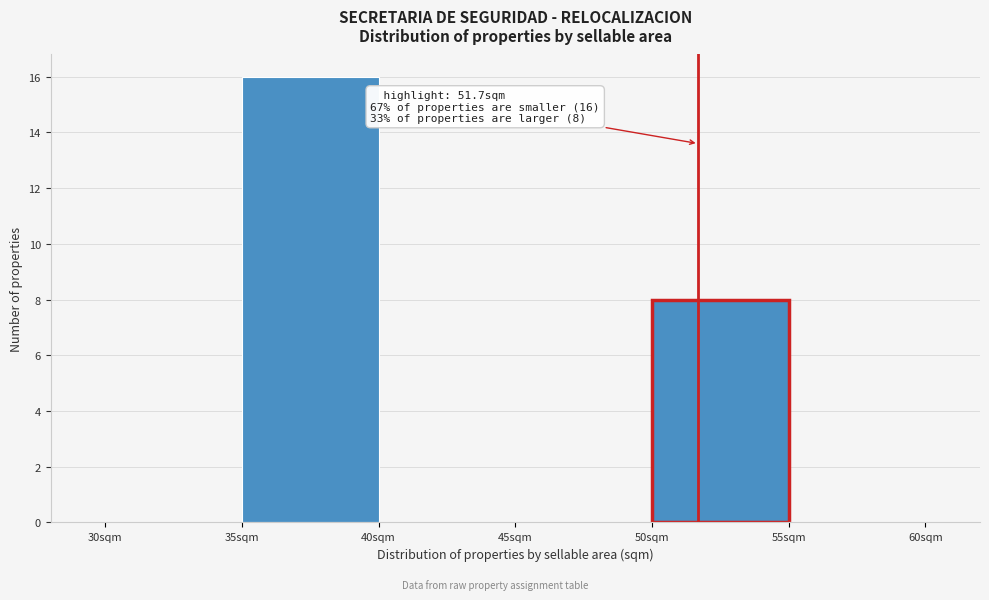

Which range on the x-axis has the tallest bar?

35 to 40